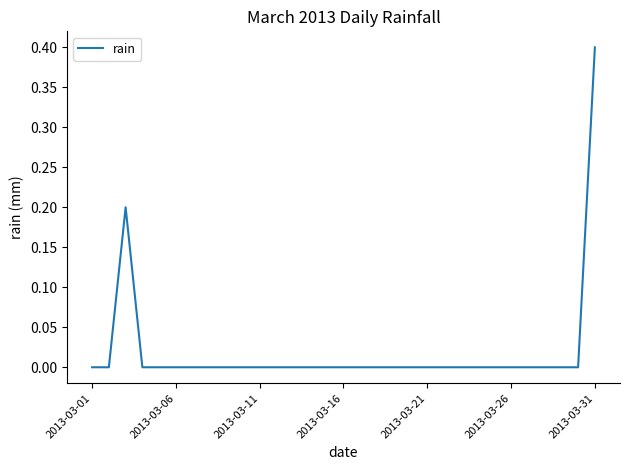

What is the difference between the maximum and minimum values?

0.4